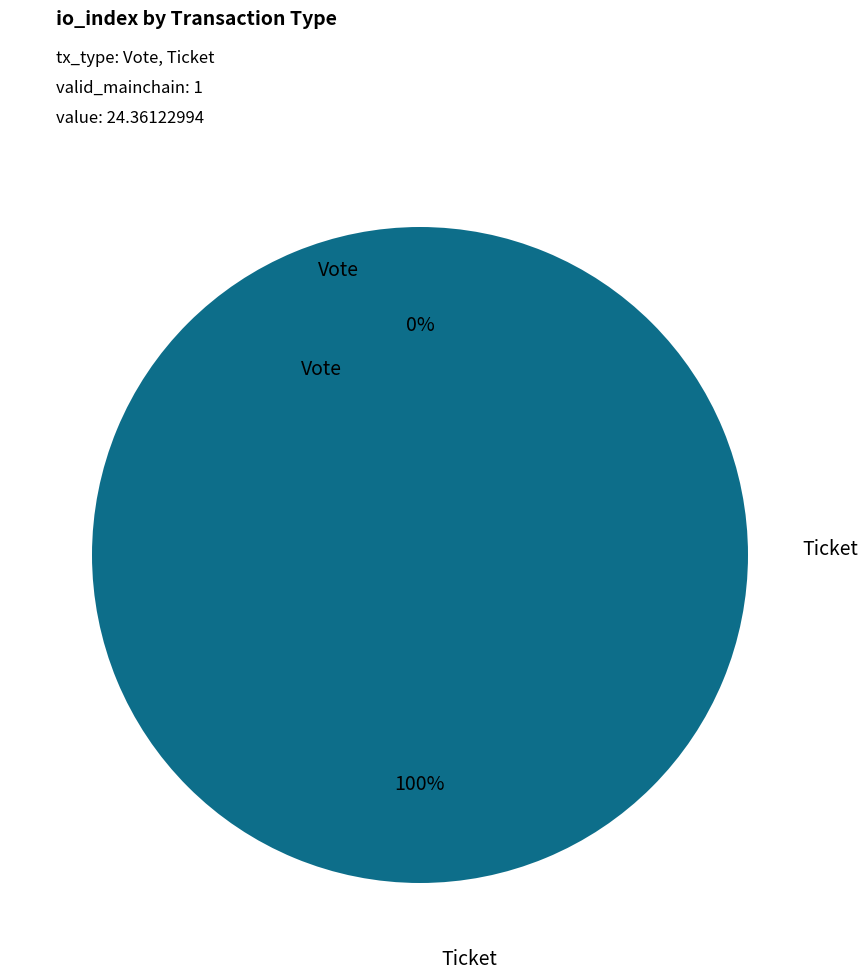

Is there any slice that represents more than half of the pie?

Yes